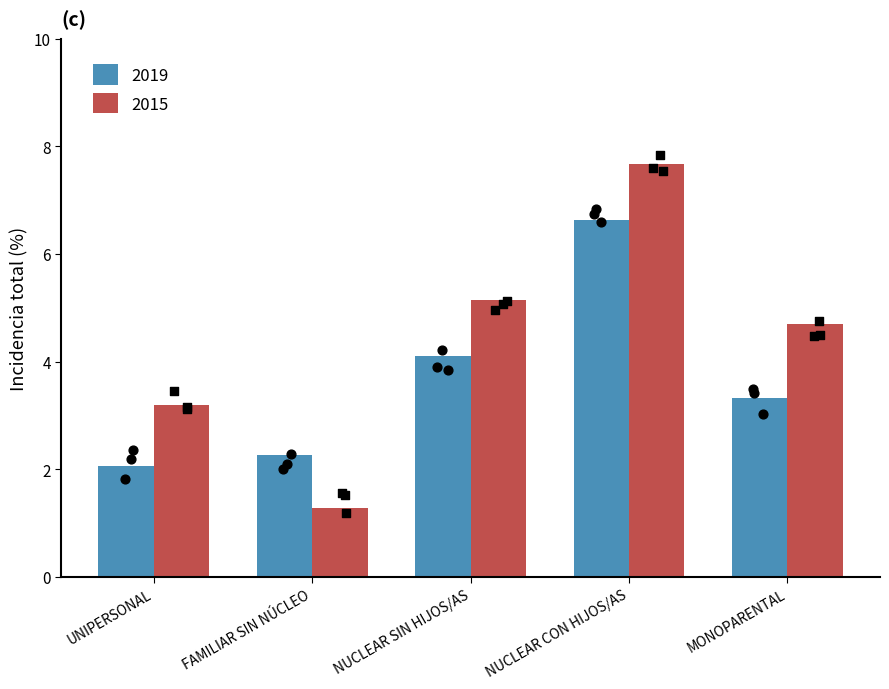

Which series reaches the maximum Y coordinate?

2015